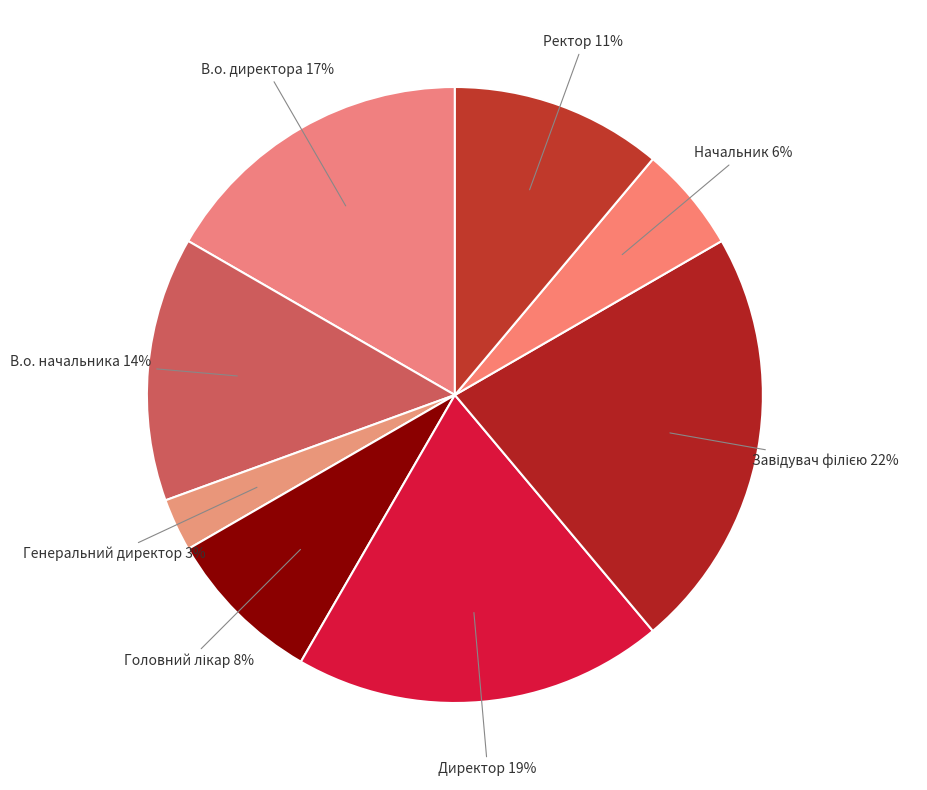

How many segments does this pie chart have?

8